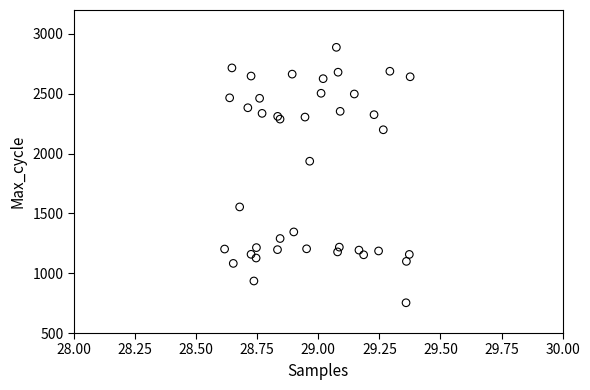

What Y value in the scatter plot is closest to 1820?

1936